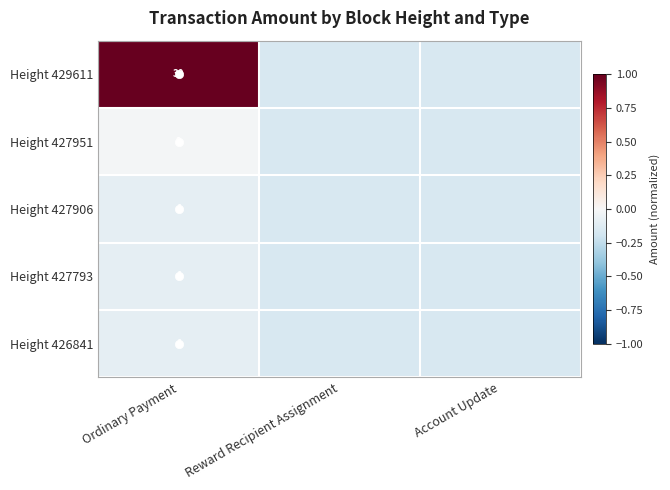

What is the lowest value of the Height 427951 series?

-0.2